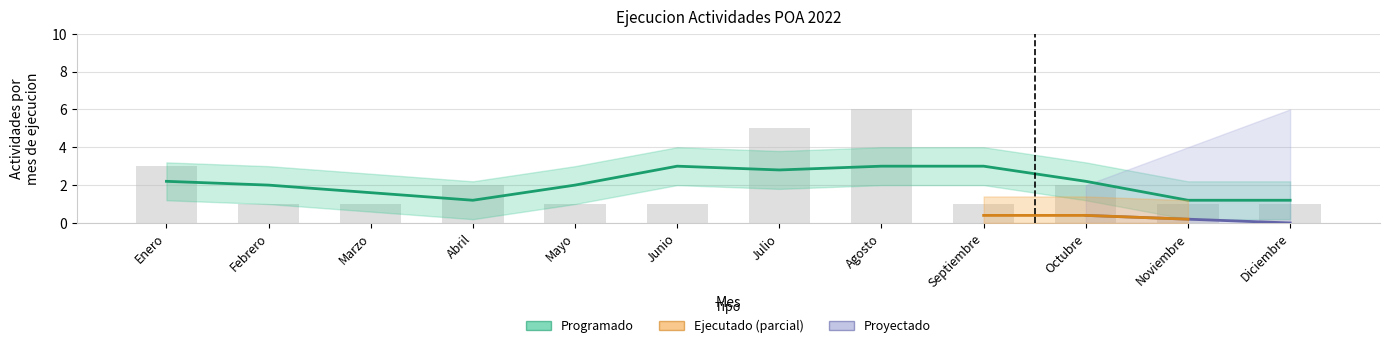

Reading left to right, what are all the values shown in this chart?

Enero=3	Febrero=1	Marzo=1	Abril=2	Mayo=1	Junio=1	Julio=5	Agosto=6	Septiembre=1	Octubre=2	Noviembre=1	Diciembre=1